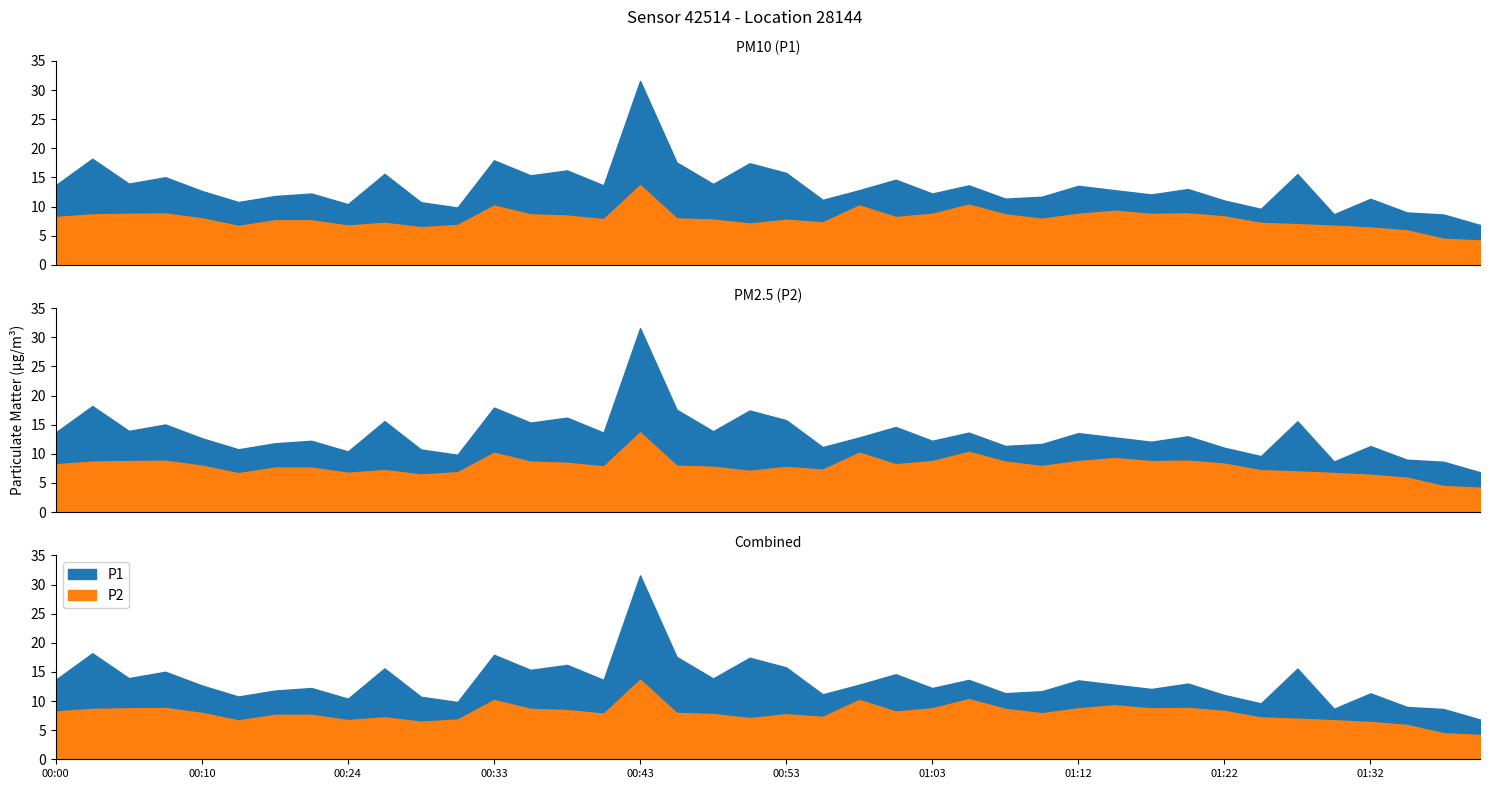

What is the sum of all P1 values?

533.7